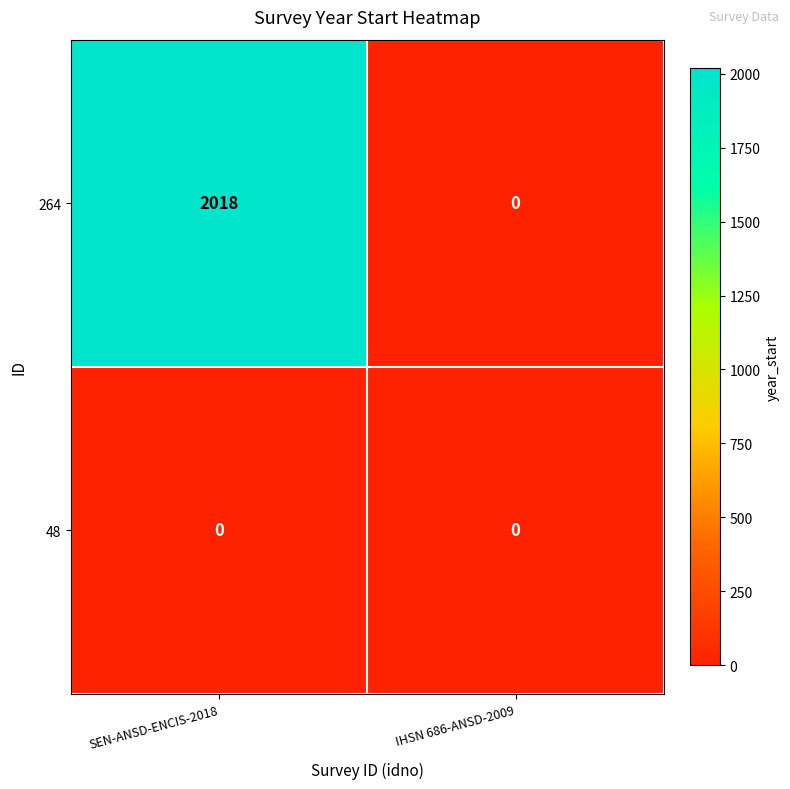

True or false: 264 has a value of 0 at IHSN 686-ANSD-2009.

True